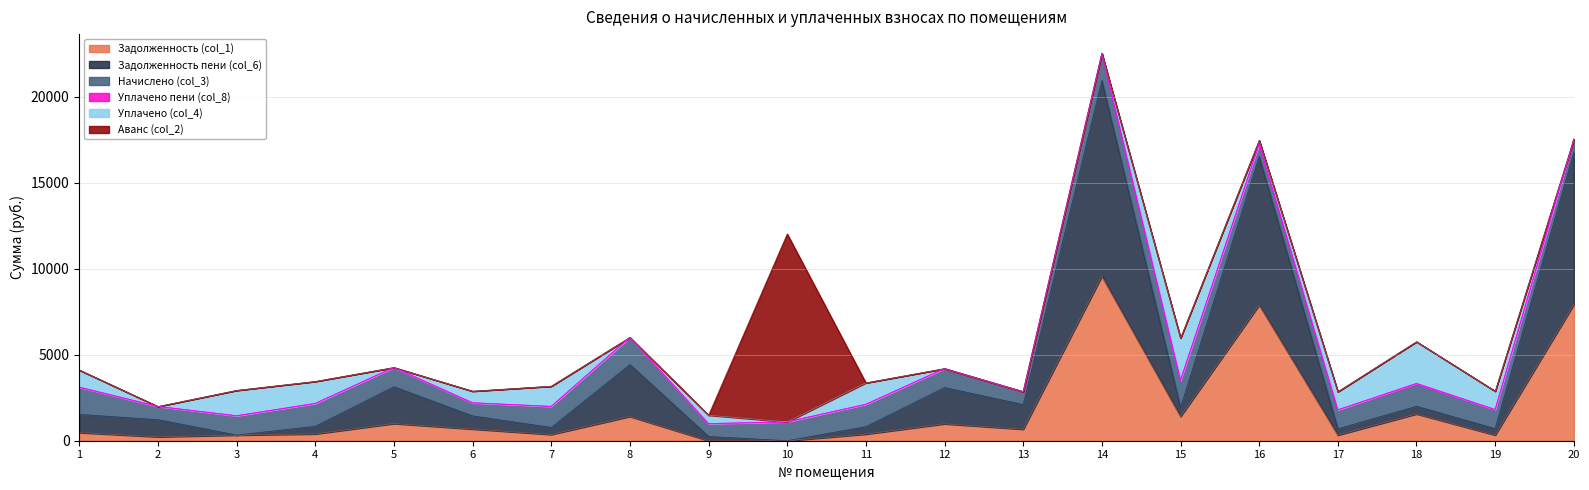

List the labels in order of Задолженность пени (col_6) value, largest first.

14, 20, 16, 8, 5, 12, 13, 1, 2, 6, 15, 18, 4, 11, 7, 19, 17, 9, 3, 10